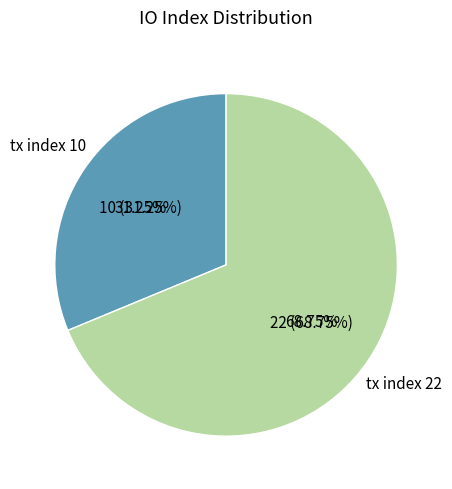

What is the change in value from tx index 10 to tx index 22?

+12